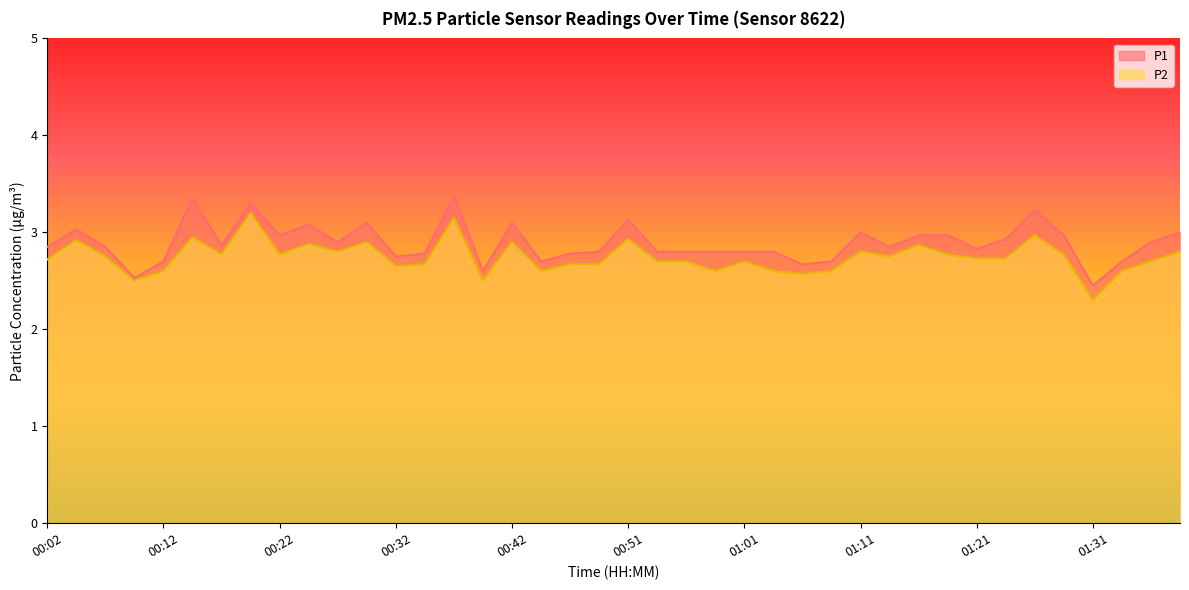

What is the sum of the P1 values at 01:24 and 01:36?

5.8